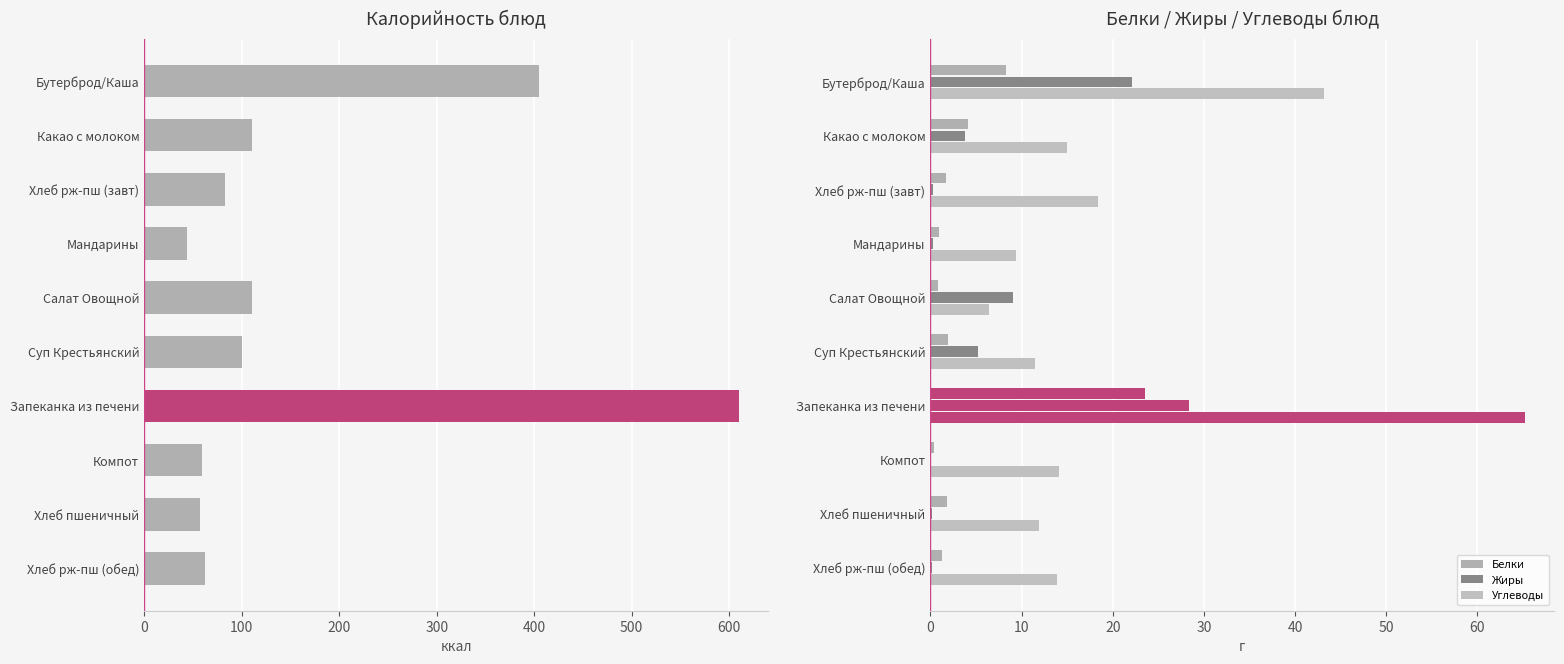

True or false: Жиры has a value of 31.9 at Бутерброд/Каша.

False